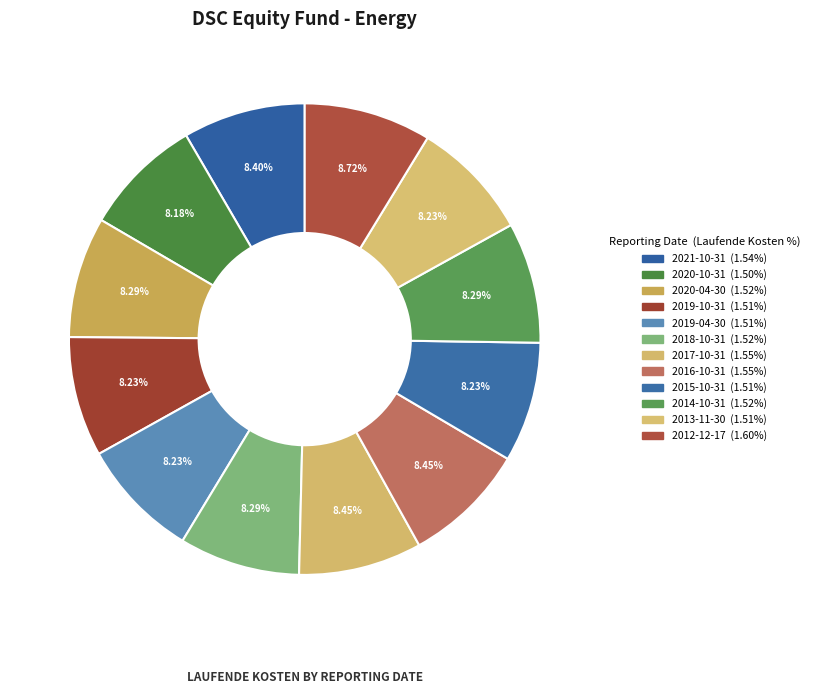

What is the ratio of the value at 2012-12-17 to the value at 2016-10-31?

1.0